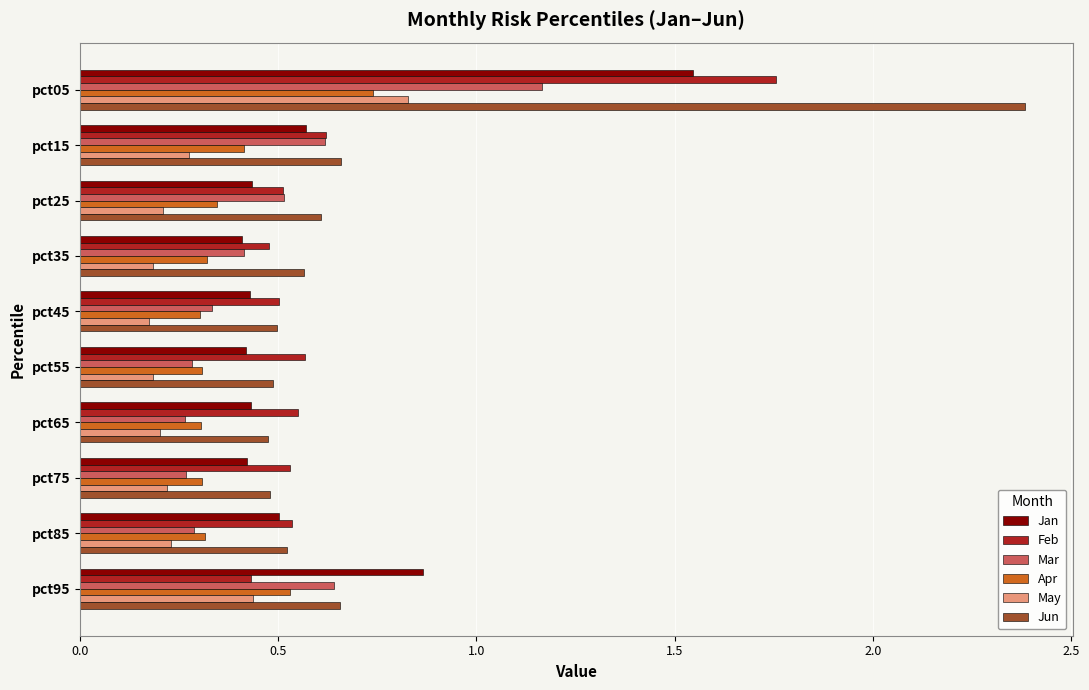

Which category has the lowest value in the Feb series?

pct95